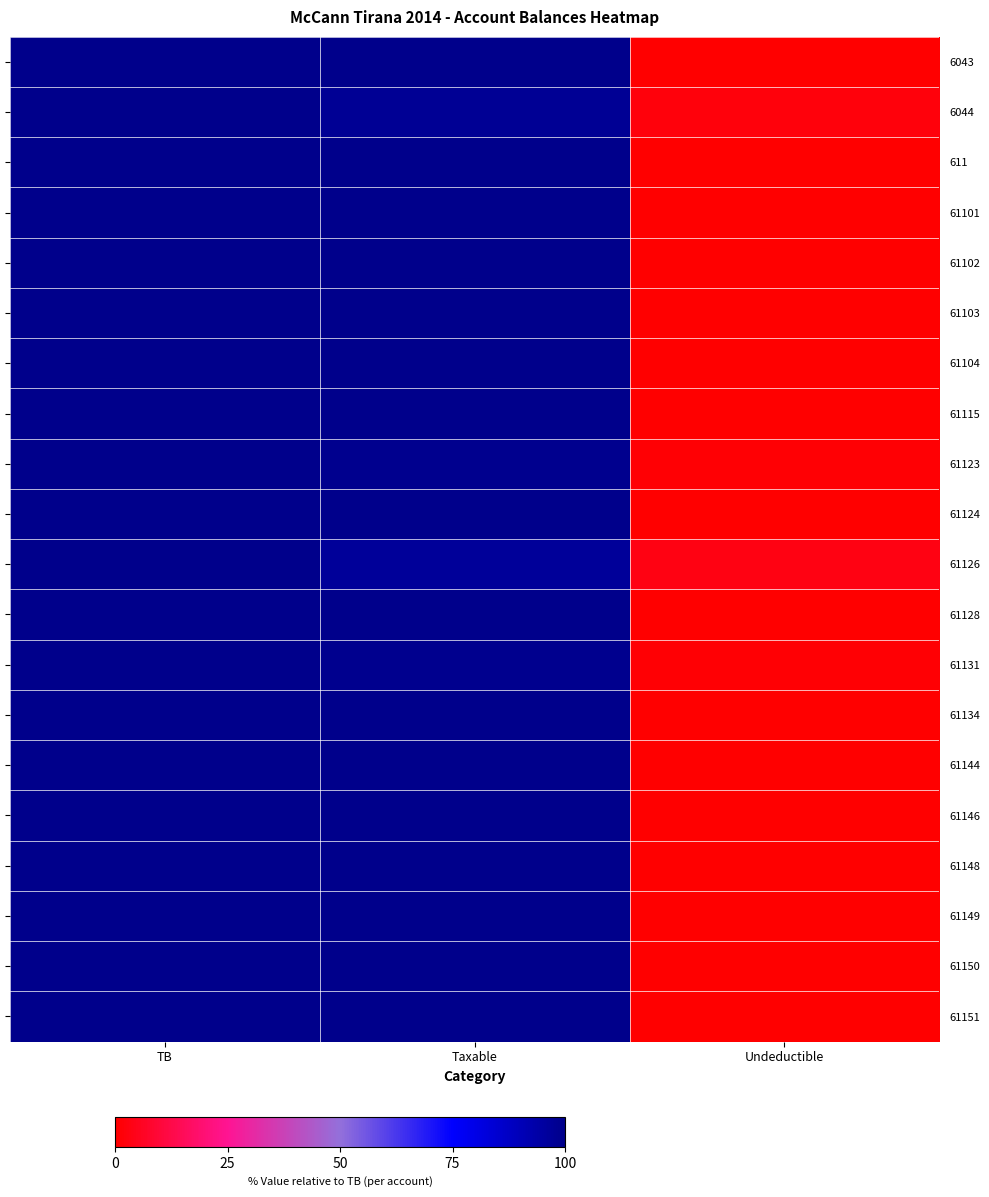

Reading left to right, extract all data points from this chart.

6043: TB=100.0	Taxable=100.0	Undeductible=0.0
6044: TB=100.0	Taxable=97.8	Undeductible=2.2
611: TB=100.0	Taxable=100.0	Undeductible=0.0
61101: TB=100.0	Taxable=100.0	Undeductible=0.0
61102: TB=100.0	Taxable=100.0	Undeductible=0.0
61103: TB=100.0	Taxable=99.9	Undeductible=0.1
61104: TB=100.0	Taxable=100.0	Undeductible=0.0
61115: TB=100.0	Taxable=100.0	Undeductible=0.0
61123: TB=100.0	Taxable=99.1	Undeductible=0.9
61124: TB=100.0	Taxable=100.0	Undeductible=0.0
61126: TB=100.0	Taxable=96.9	Undeductible=3.1
61128: TB=100.0	Taxable=100.0	Undeductible=0.0
61131: TB=100.0	Taxable=99.2	Undeductible=0.8
61134: TB=100.0	Taxable=99.7	Undeductible=0.3
61144: TB=100.0	Taxable=100.0	Undeductible=0.0
61146: TB=100.0	Taxable=100.0	Undeductible=0.0
61148: TB=100.0	Taxable=100.0	Undeductible=0.0
61149: TB=100.0	Taxable=100.0	Undeductible=0.0
61150: TB=100.0	Taxable=100.0	Undeductible=0.0
61151: TB=100.0	Taxable=99.9	Undeductible=0.1